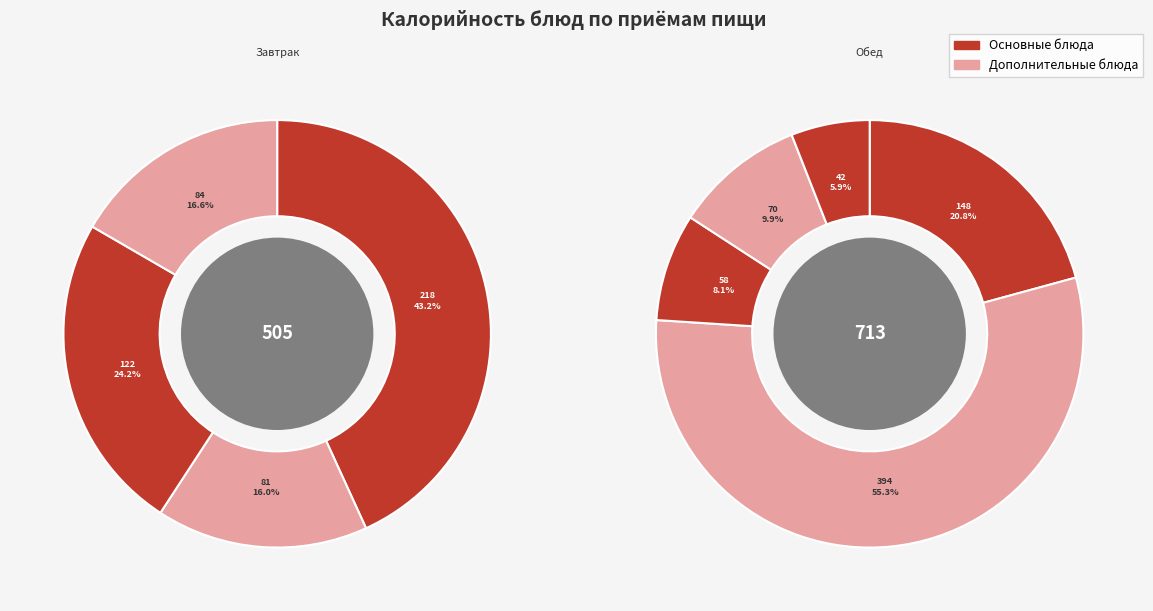

Combined, what portion of the pie is Плов с овощной добавкой and Чай с сахаром?

37.1%